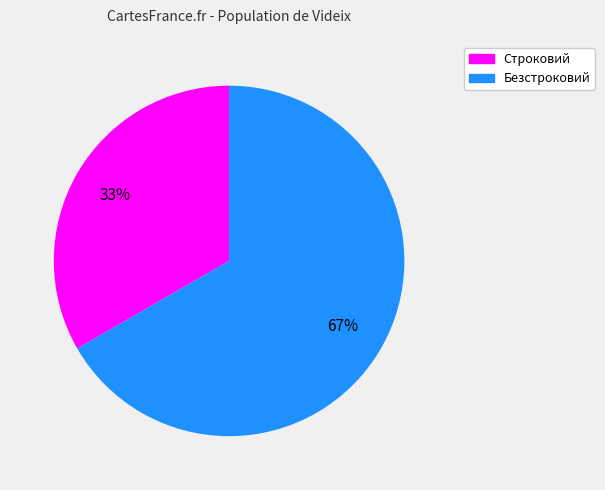

To the nearest percent, what is the average slice percentage?

50%